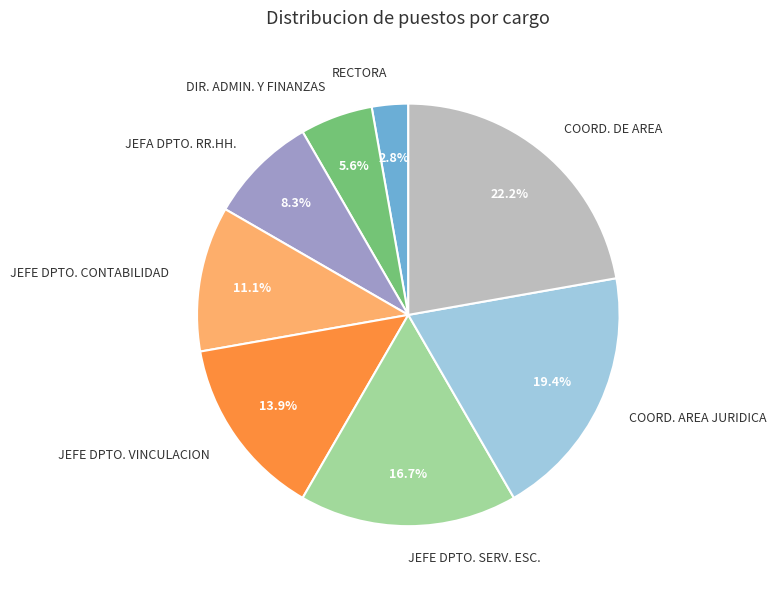

Rank the categories by value from highest to lowest.

COORD. DE AREA, COORD. AREA JURIDICA, JEFE DPTO. SERV. ESC., JEFE DPTO. VINCULACION, JEFE DPTO. CONTABILIDAD, JEFA DPTO. RR.HH., DIR. ADMIN. Y FINANZAS, RECTORA